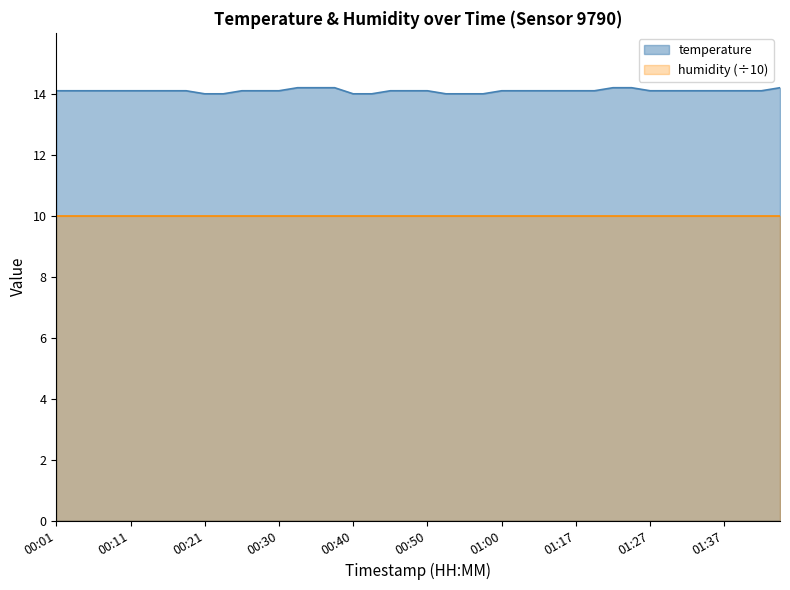

Where is the data nearest to the value 14?

00:21